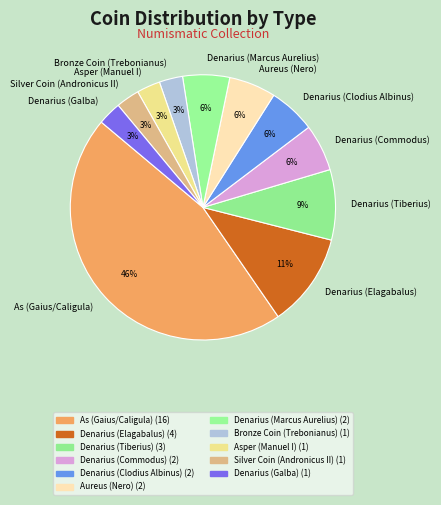

True or false: As (Gaius/Caligula) accounts for 40% of the total.

False